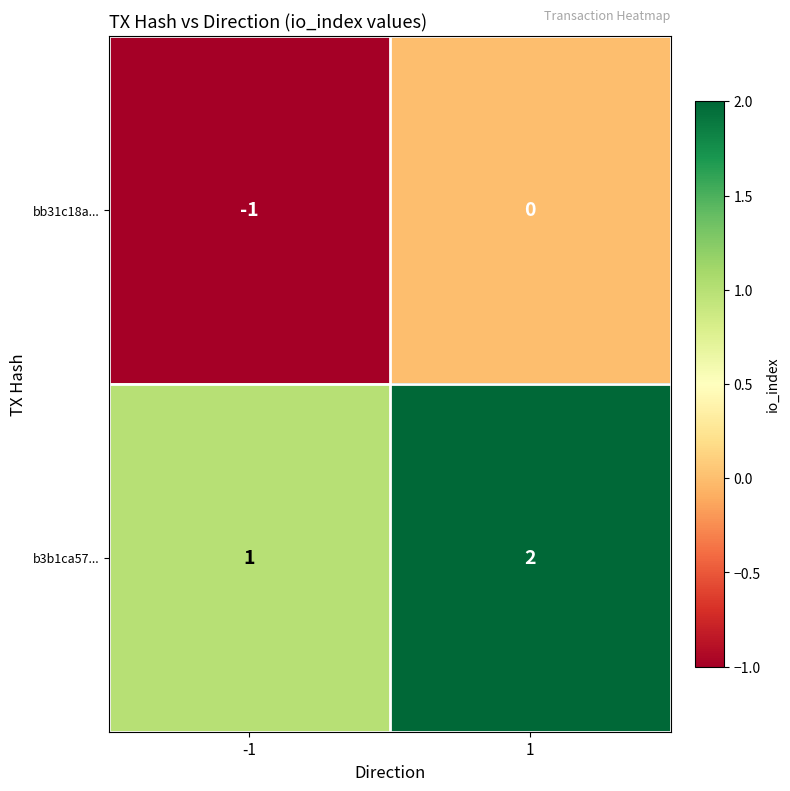

At which category is the sum across all series the highest?

1